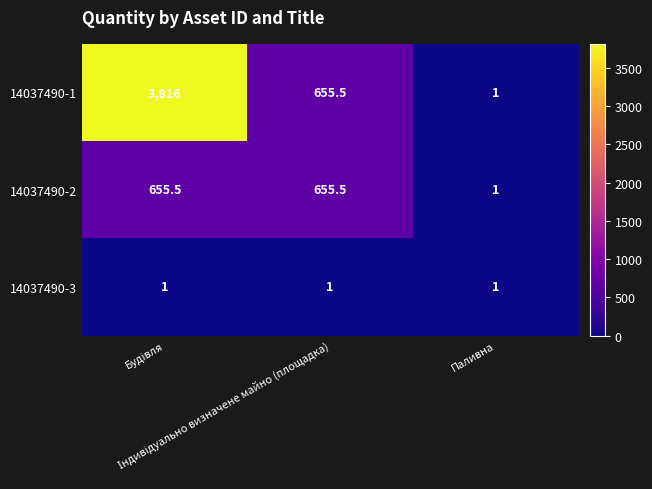

Which series has the largest total across all categories?

14037490-1